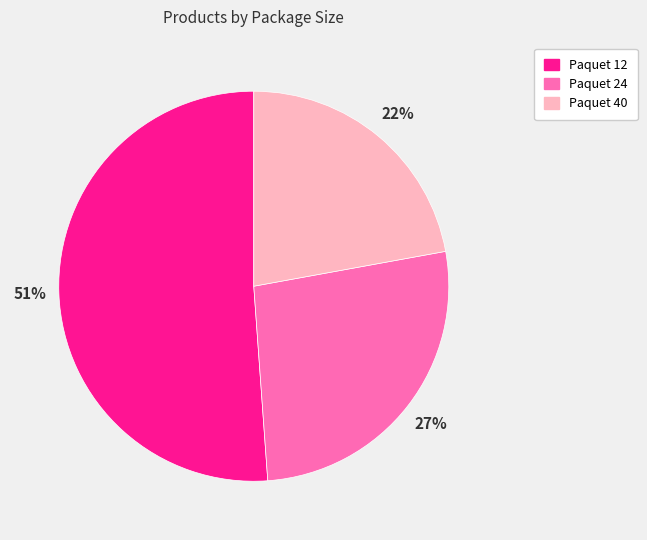

Count the number of slices in the pie.

3